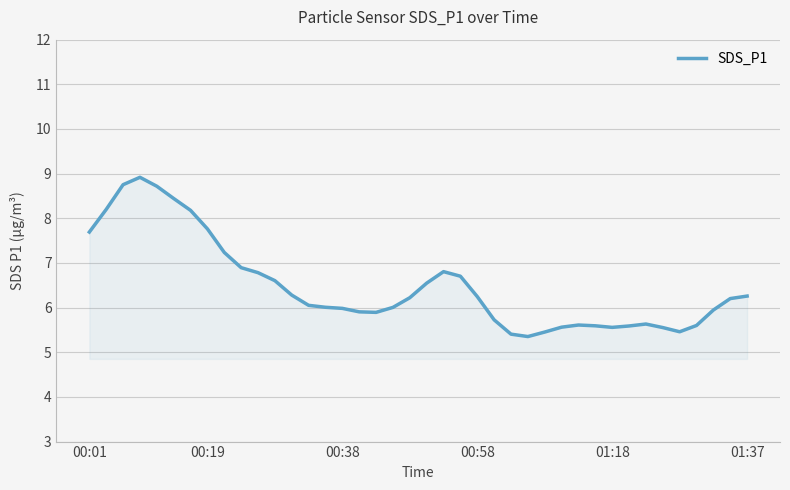

What is the difference between the maximum and minimum values?

3.6